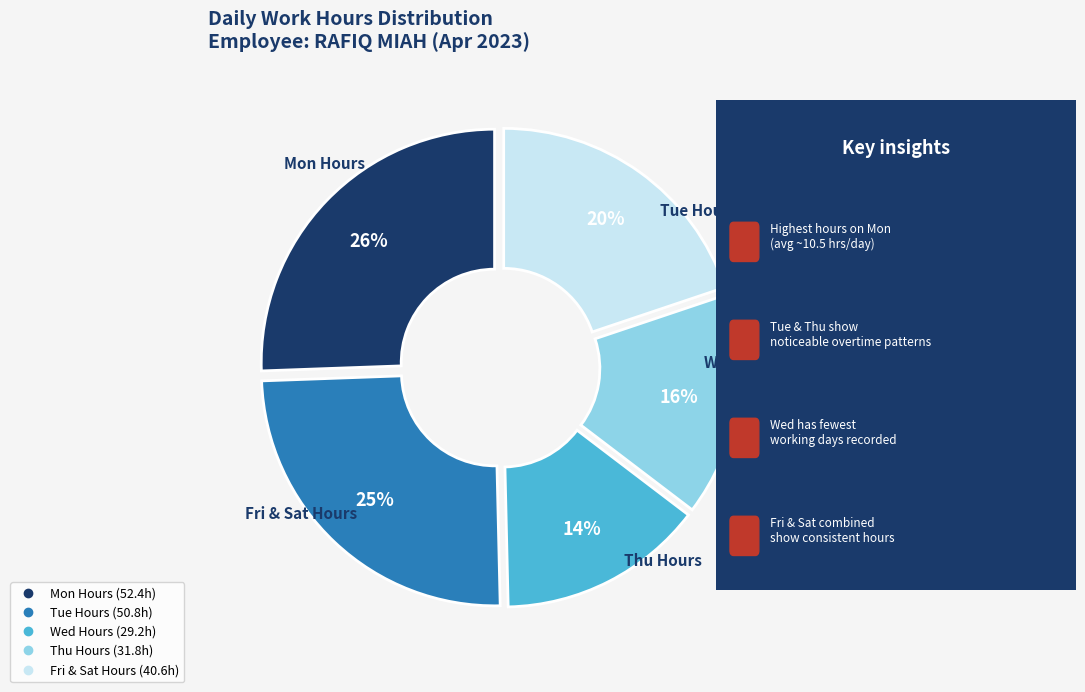

Does any single category account for the majority?

No